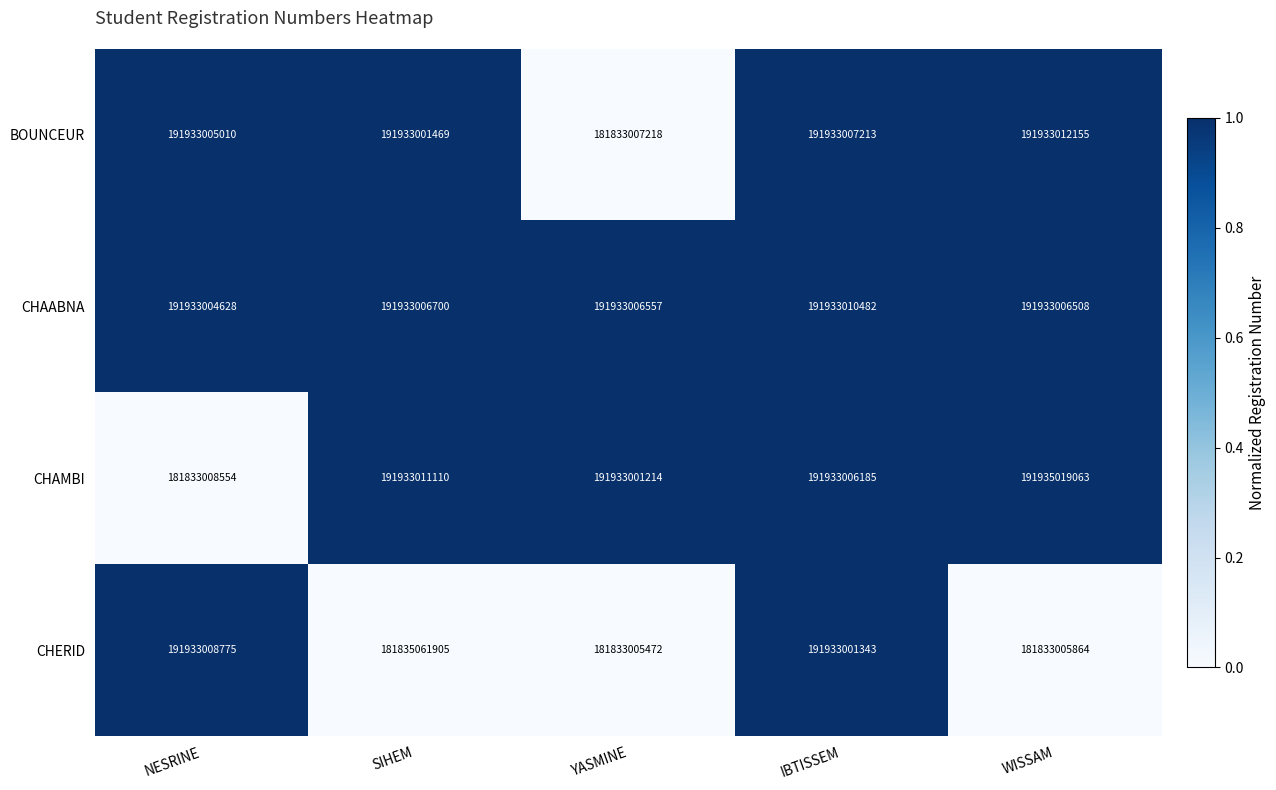

The CHAABNA series shows 93272600128 at YASMINE. True or false?

False